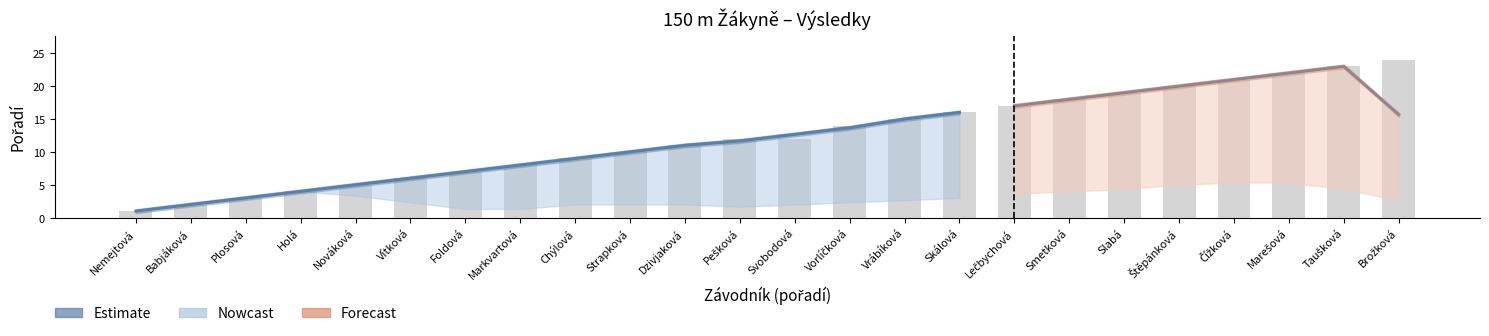

What is the approximate value at Dzivjaková?

11.0